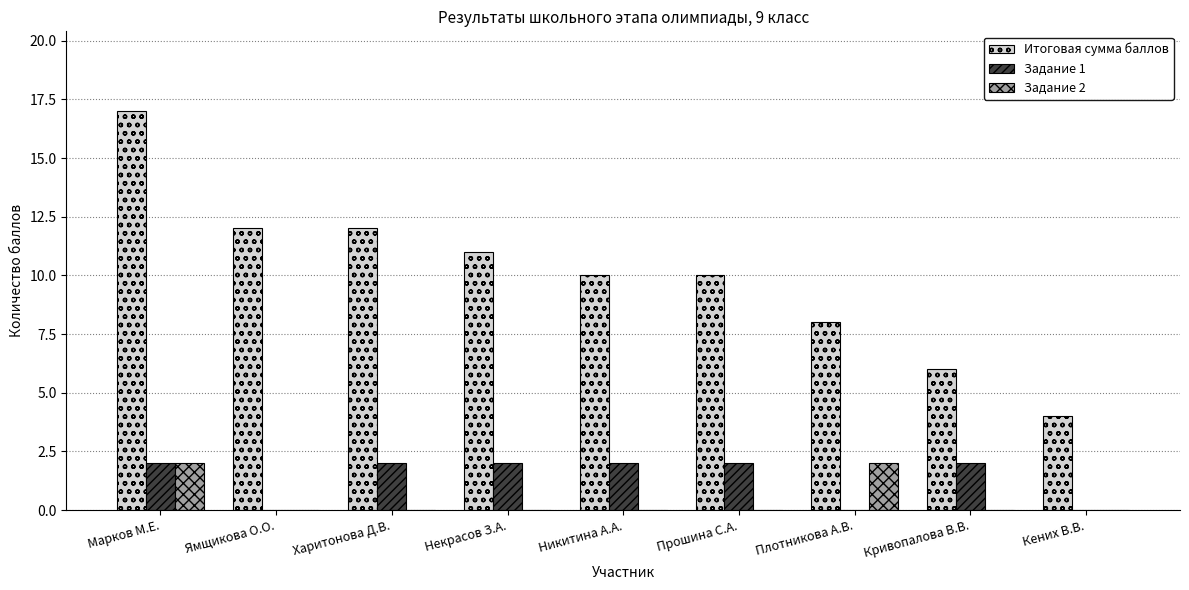

What is the sum of all Задание 2 values?

4